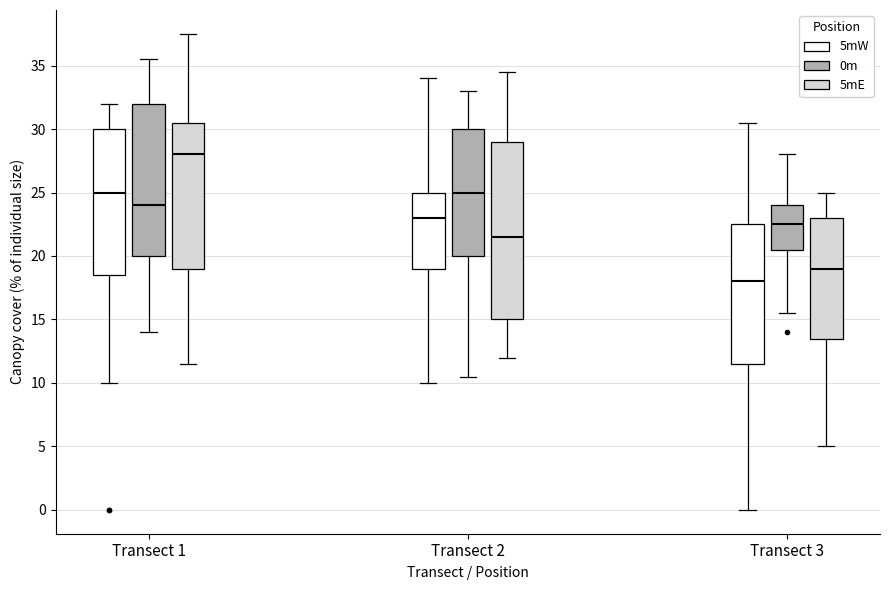

Which box's median line is the lowest?

Transect 3 (5mW)